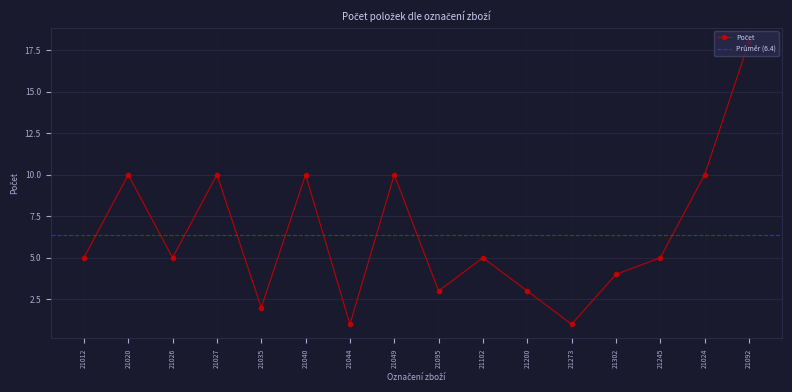

What is the difference between the maximum and minimum values?

17